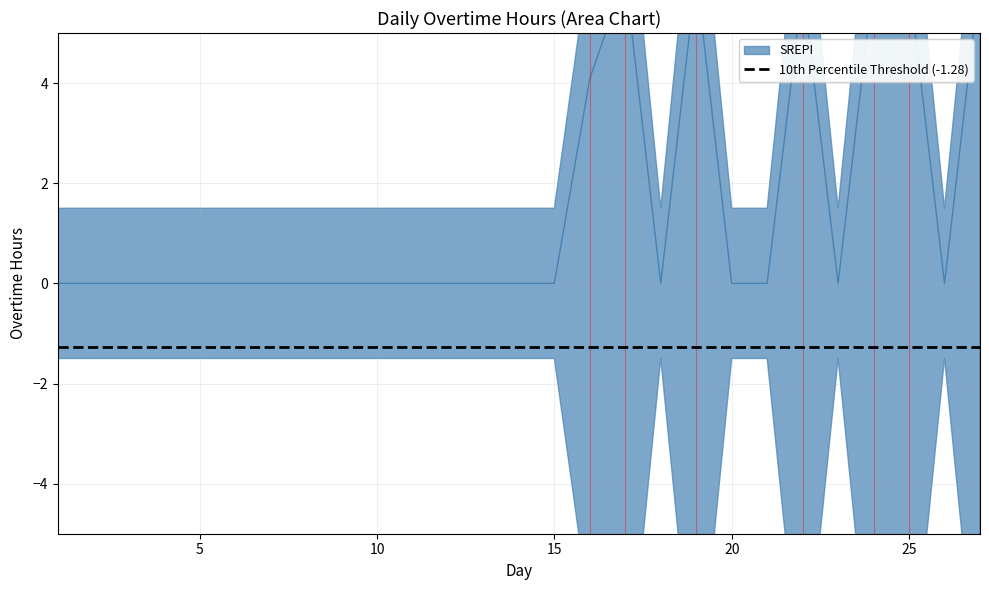

Reading left to right, what are all the values shown in this chart?

1=0.0	2=0.0	3=0.0	4=0.0	5=0.0	6=0.0	7=0.0	8=0.0	9=0.0	10=0.0	11=0.0	12=0.0	13=0.0	14=0.0	15=0.0	16=4.1	17=6.1	18=0.0	19=6.2	20=0.0	21=0.0	22=5.9	23=0.0	24=6.1	25=6.0	26=0.0	27=6.2